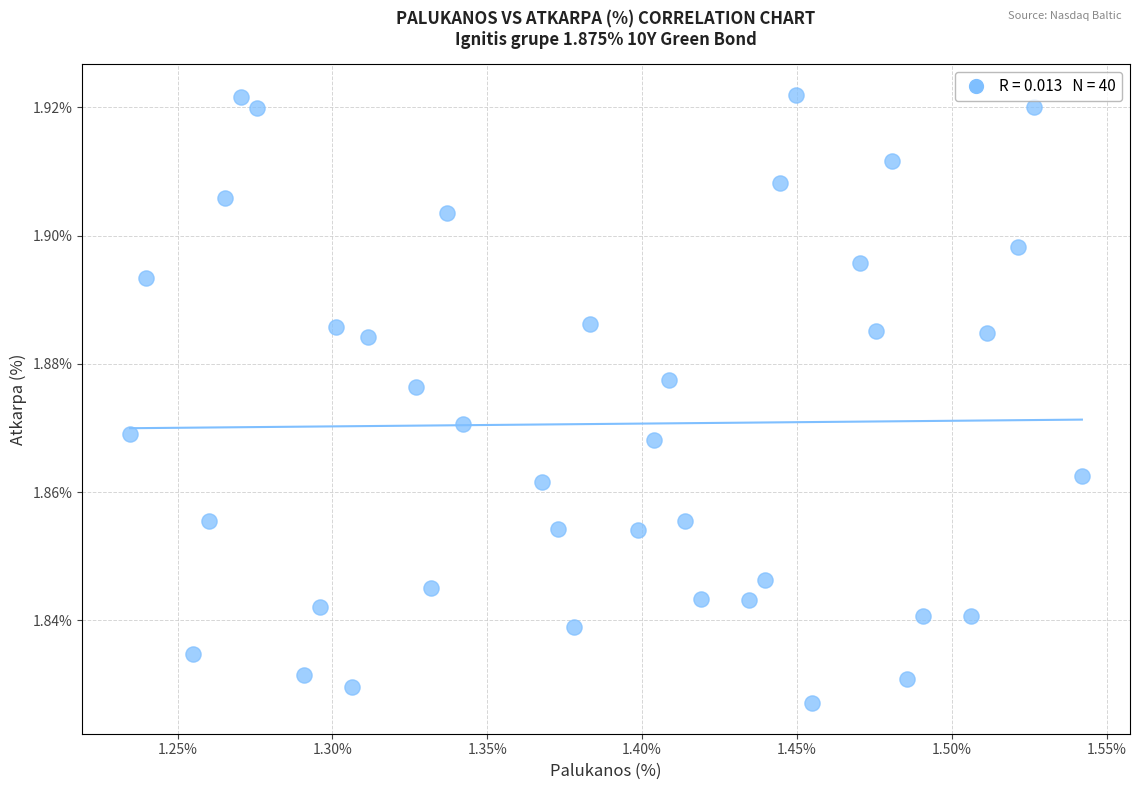

What is the range of X values (max minus min)?

0.3